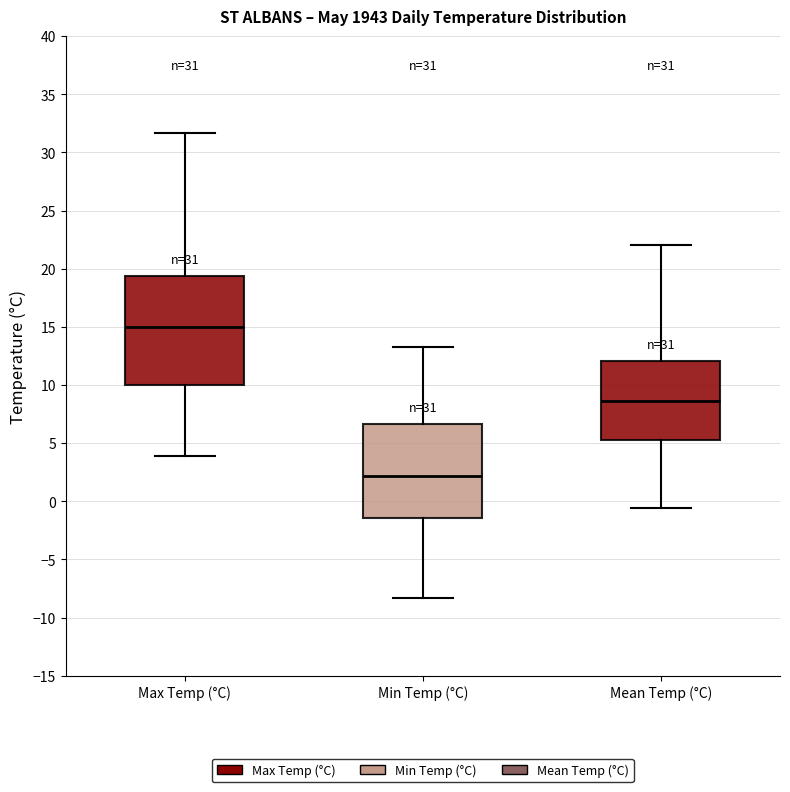

Which box is the tallest, from its lower edge to its upper edge?

Max Temp (°C)